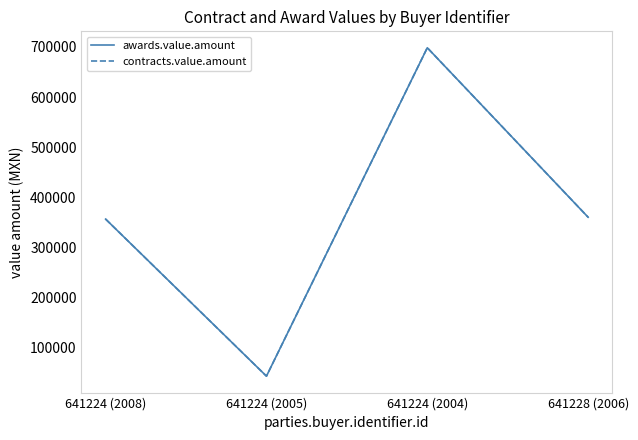

True or false: contracts.value.amount and awards.value.amount intersect in this chart.

False